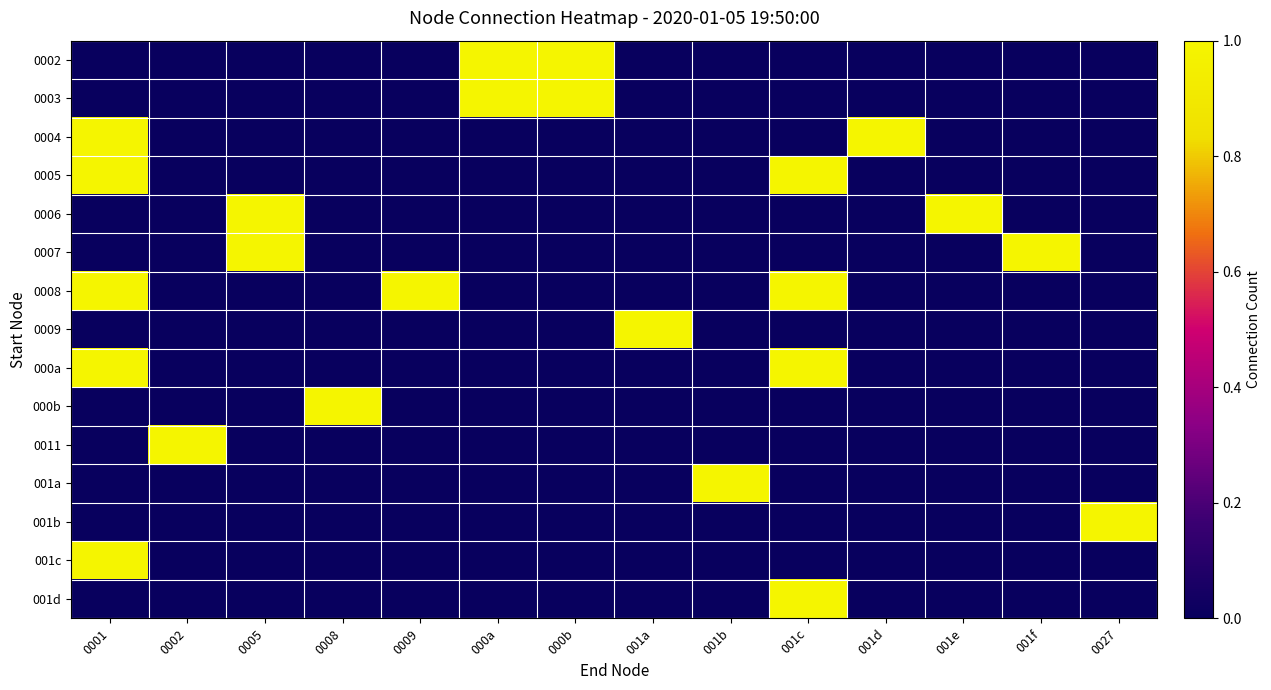

Which series changed the most between 001f and 0027?

0007